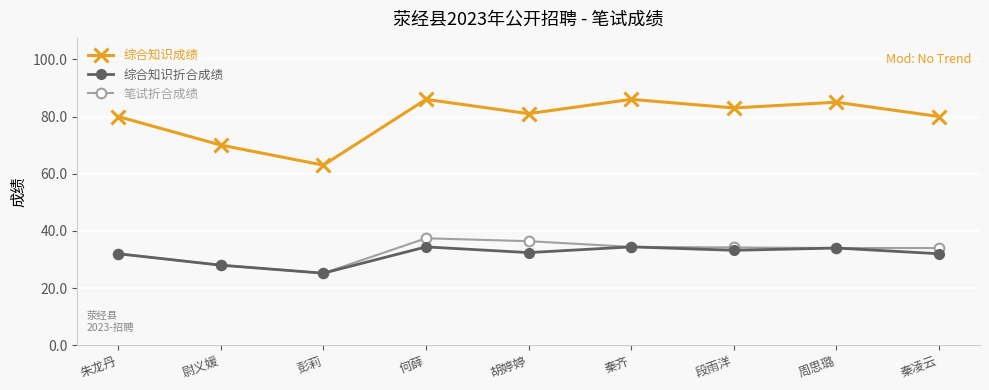

At how many categories does at least one series exceed 75?

7